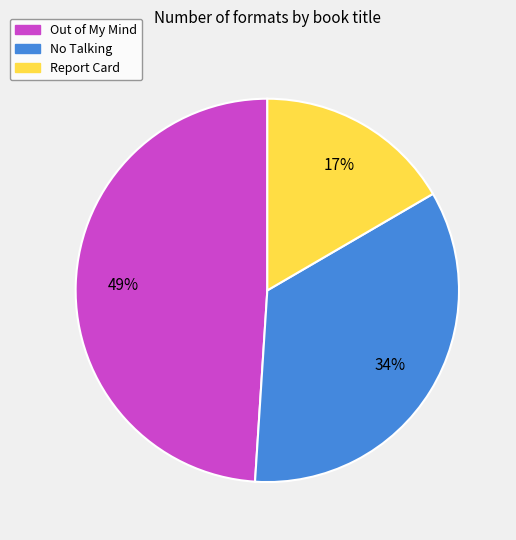

The Out of My Mind slice represents 35% of the pie. True or false?

False